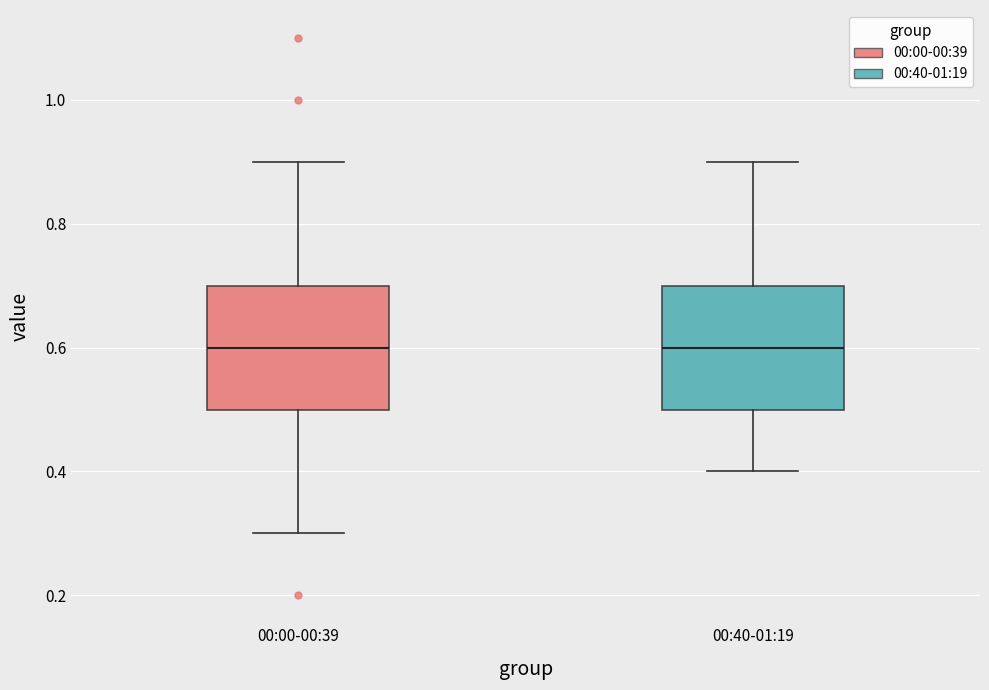

Reading left to right, transcribe this box plot: for each box, give where its median line is, the range the box spans, and where its two whiskers end, as read against the y-axis. The values are not printed on the chart, so give them approximately, as read against the axis.

00:00-00:39: median 0.6, box 0.5 to 0.7, whiskers 0.3 to 0.9
00:40-01:19: median 0.6, box 0.5 to 0.7, whiskers 0.4 to 0.9